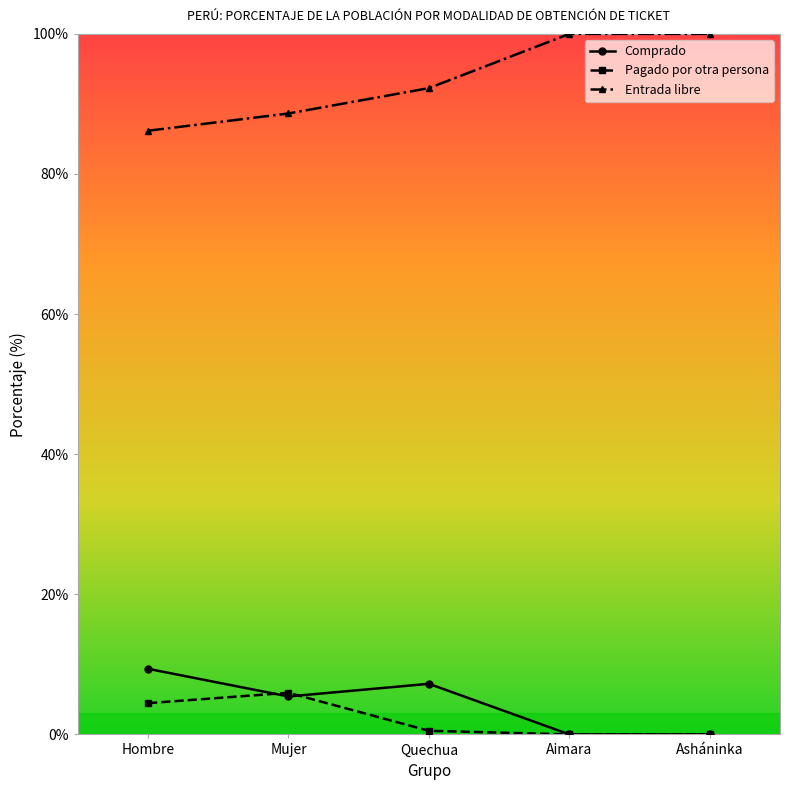

Which series has the largest total across all categories?

Entrada libre